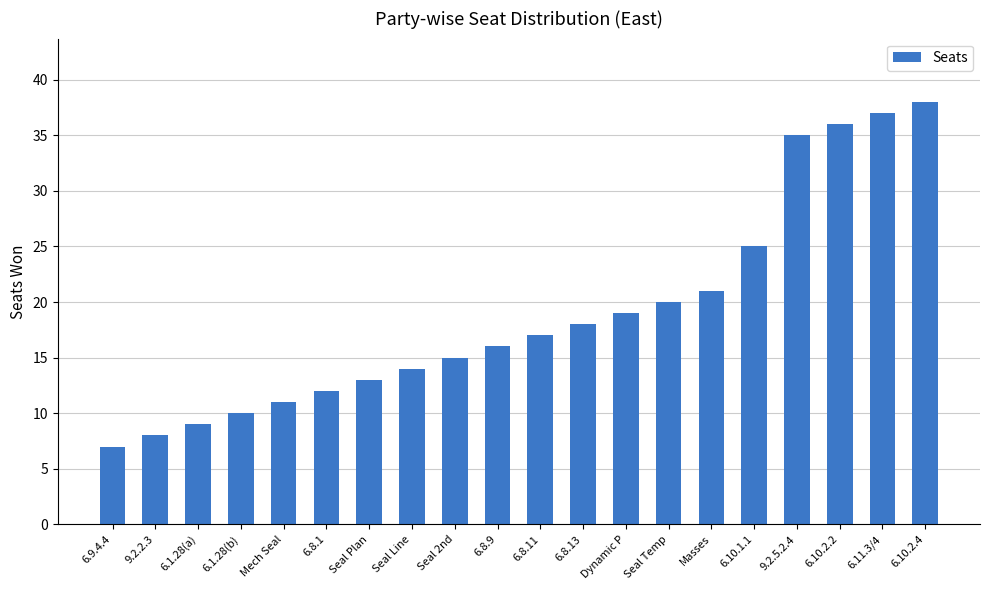

List the labels in order of value, largest first.

6.10.2.4, 6.11.3/4, 6.10.2.2, 9.2.5.2.4, 6.10.1.1, Masses, Seal Temp, Dynamic P, 6.8.13, 6.8.11, 6.8.9, Seal 2nd, Seal Line, Seal Plan, 6.8.1, Mech Seal, 6.1.28(b), 6.1.28(a), 9.2.2.3, 6.9.4.4